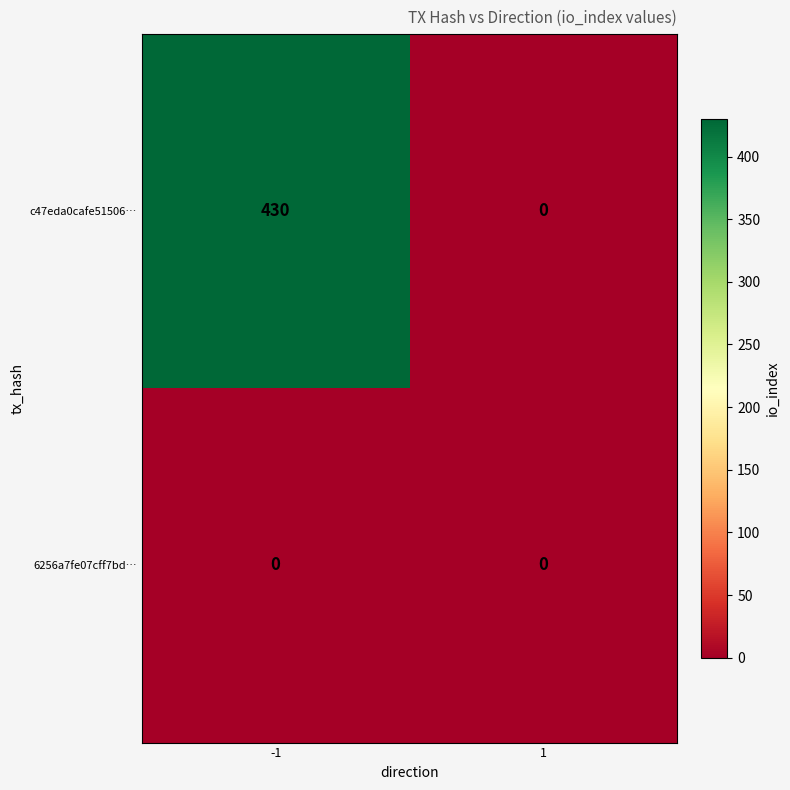

Reading left to right, list all the values displayed in this chart.

c47eda0cafe51506…: -1=430	1=0
6256a7fe07cff7bd…: -1=0	1=0